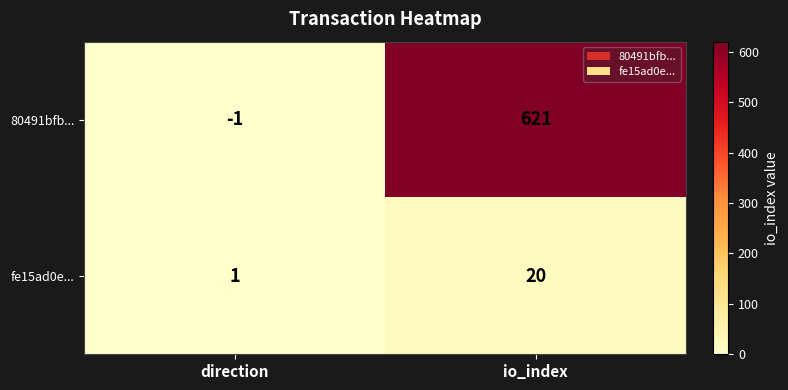

How many categories are shown in the chart?

2